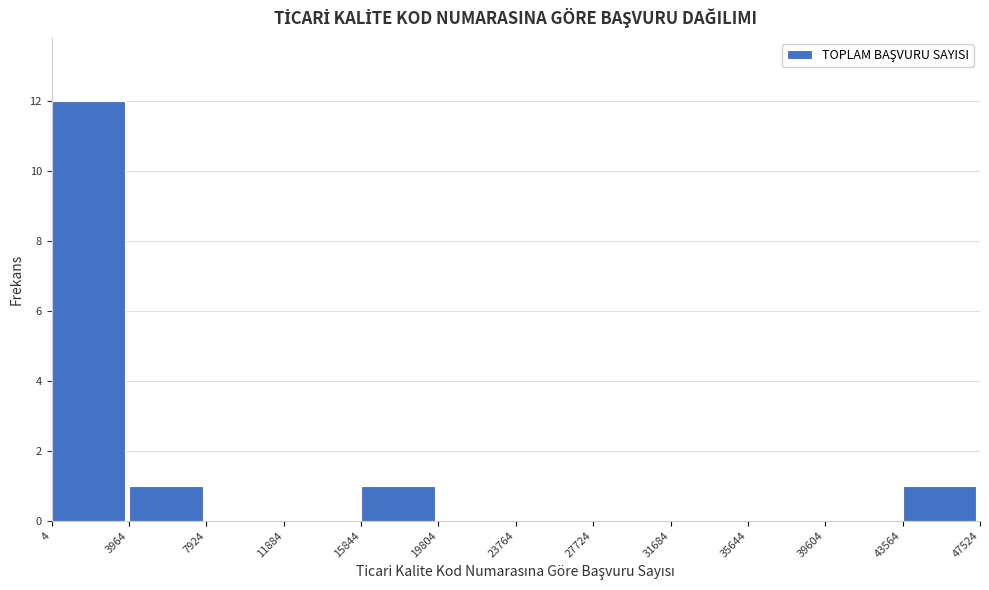

Reading left to right, transcribe this chart: for each bar, give the range it covers on the x-axis and its height. The values are not printed on the chart, so give them approximately, as read against the axis.

4 to 3964: 12
3964 to 7924: 1
7924 to 11884: 0
11884 to 15844: 0
15844 to 19804: 1
19804 to 23764: 0
23764 to 27724: 0
27724 to 31684: 0
31684 to 35644: 0
35644 to 39604: 0
39604 to 43564: 0
43564 to 47524: 1